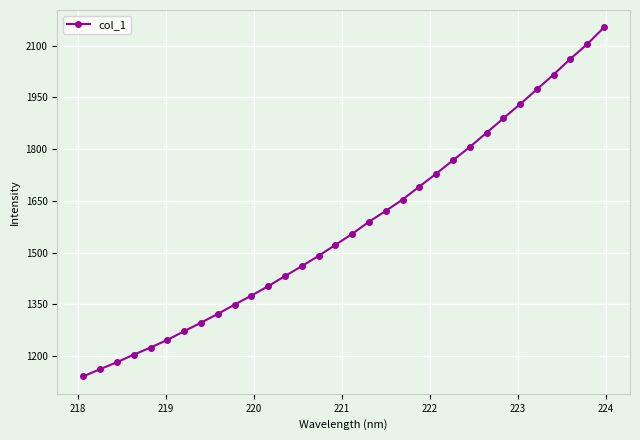

What is the maximum value shown in the chart?

2152.4